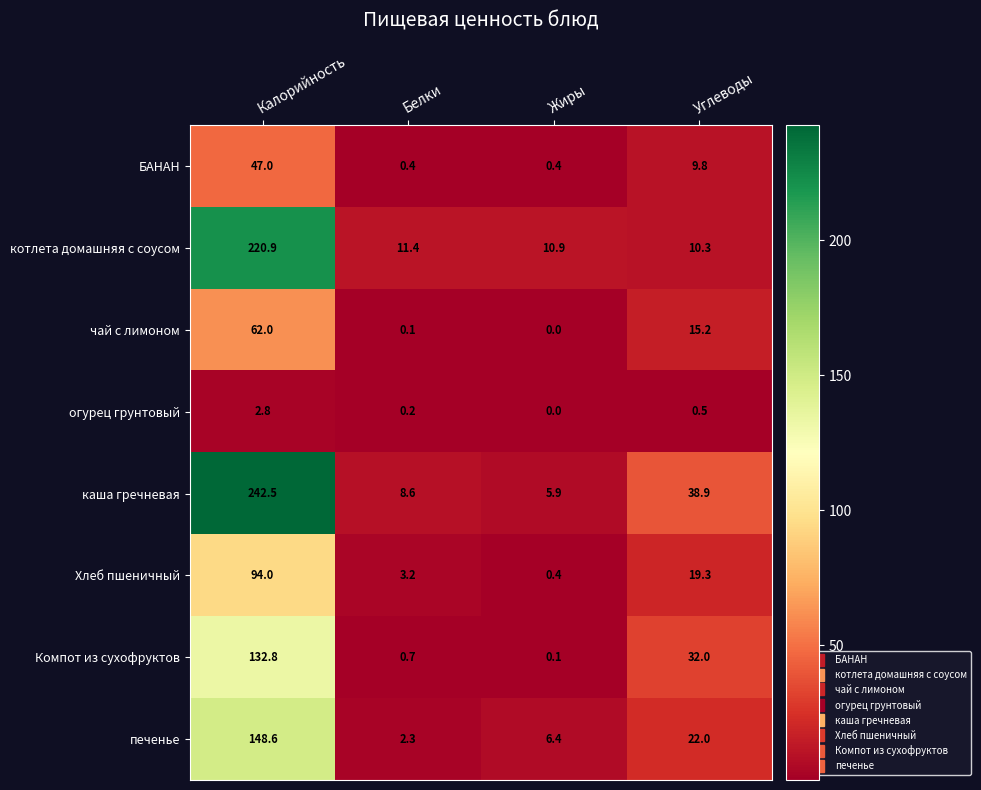

At which label does Хлеб пшеничный first exceed 19?

Калорийность